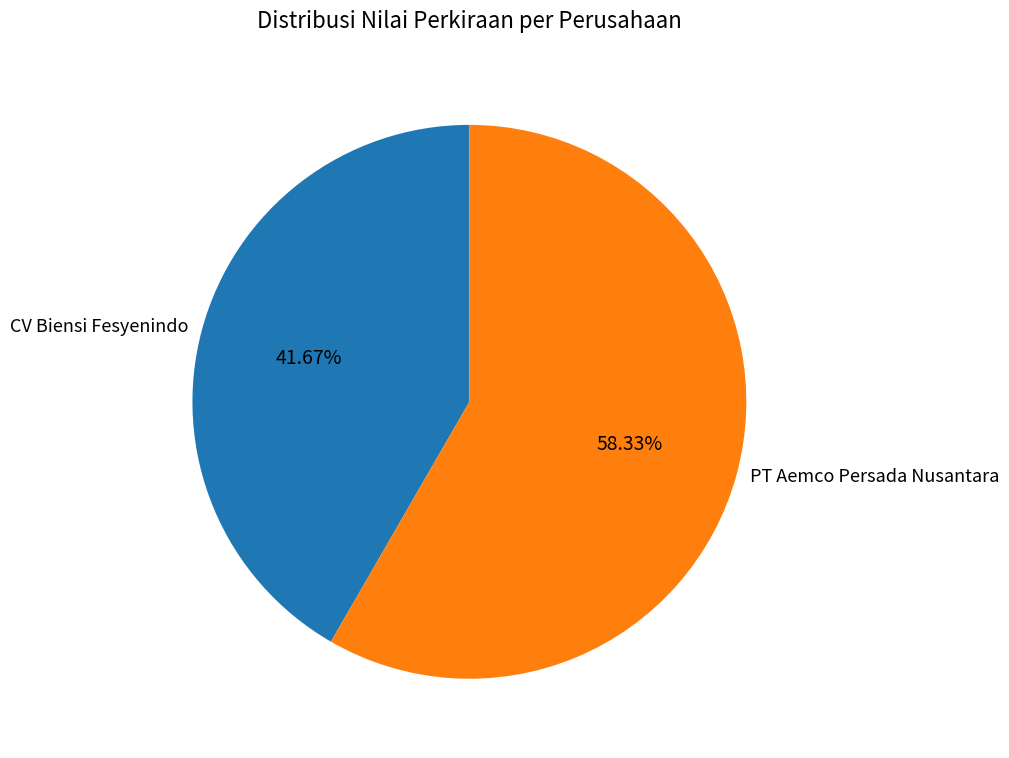

Which has a higher value, CV Biensi Fesyenindo or PT Aemco Persada Nusantara?

PT Aemco Persada Nusantara